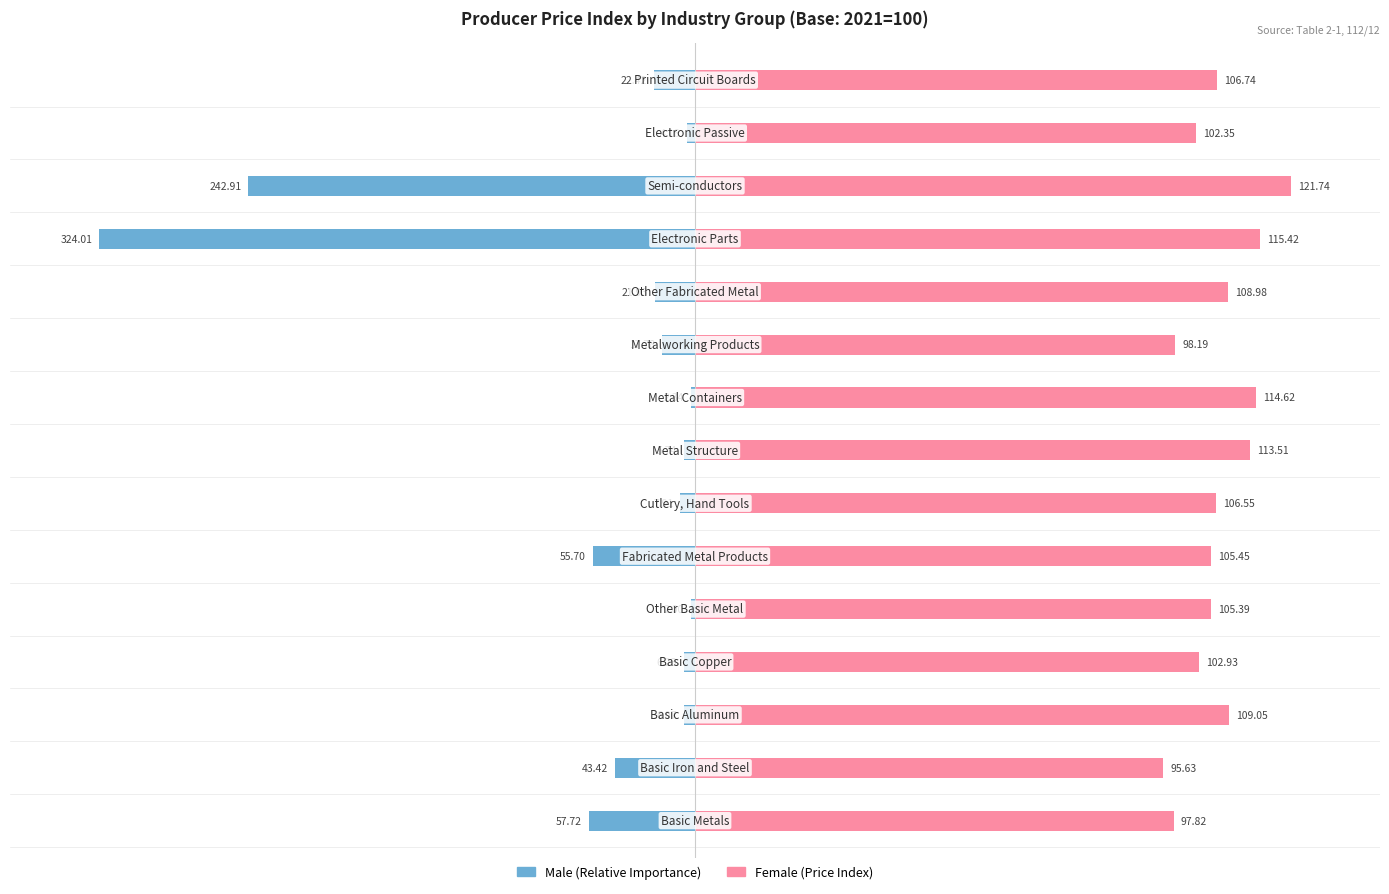

Between 7 and 11, which series saw the biggest shift?

Male